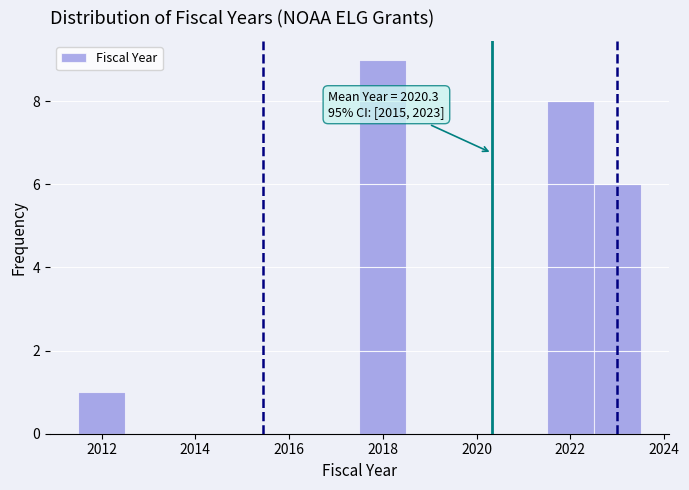

Over which range of the x-axis is the bar tallest?

2017.5 to 2018.5